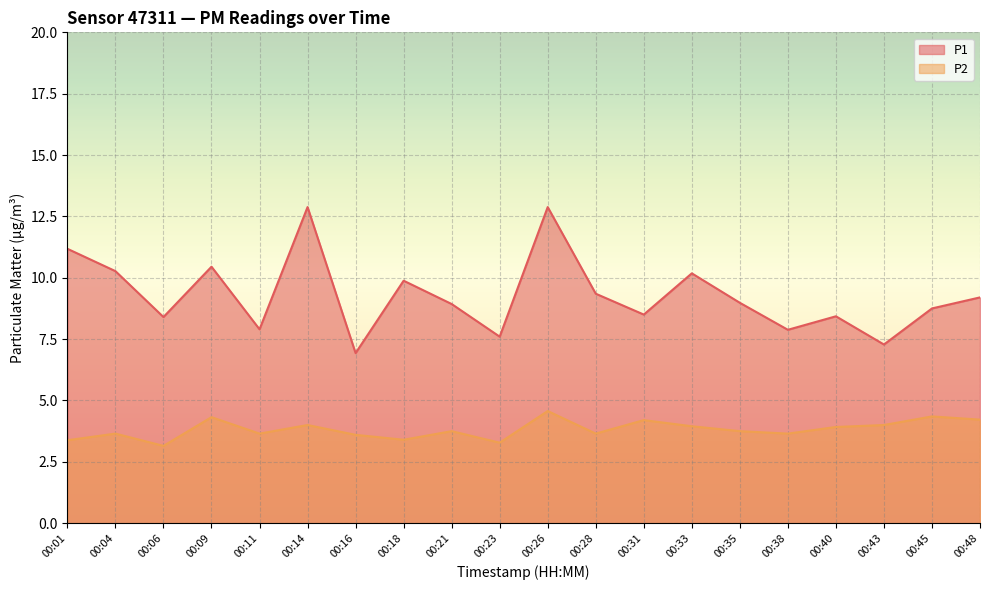

Is it true that P2 equals 3.6 at 00:16?

True